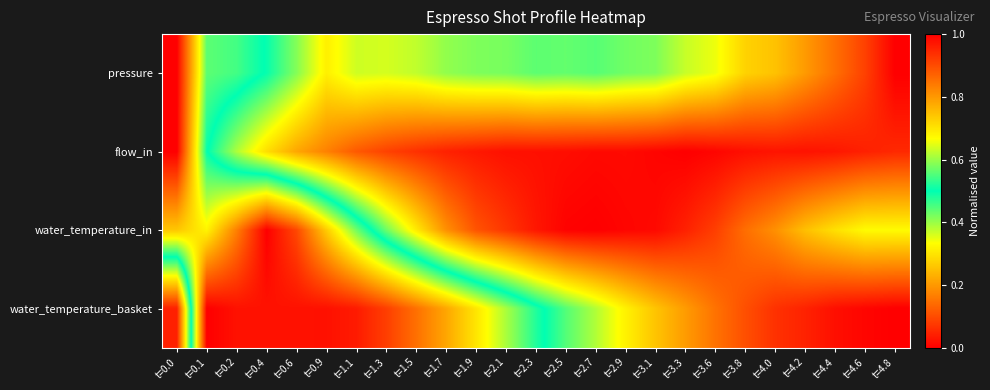

Which category has the highest value across all series?

t=4.8